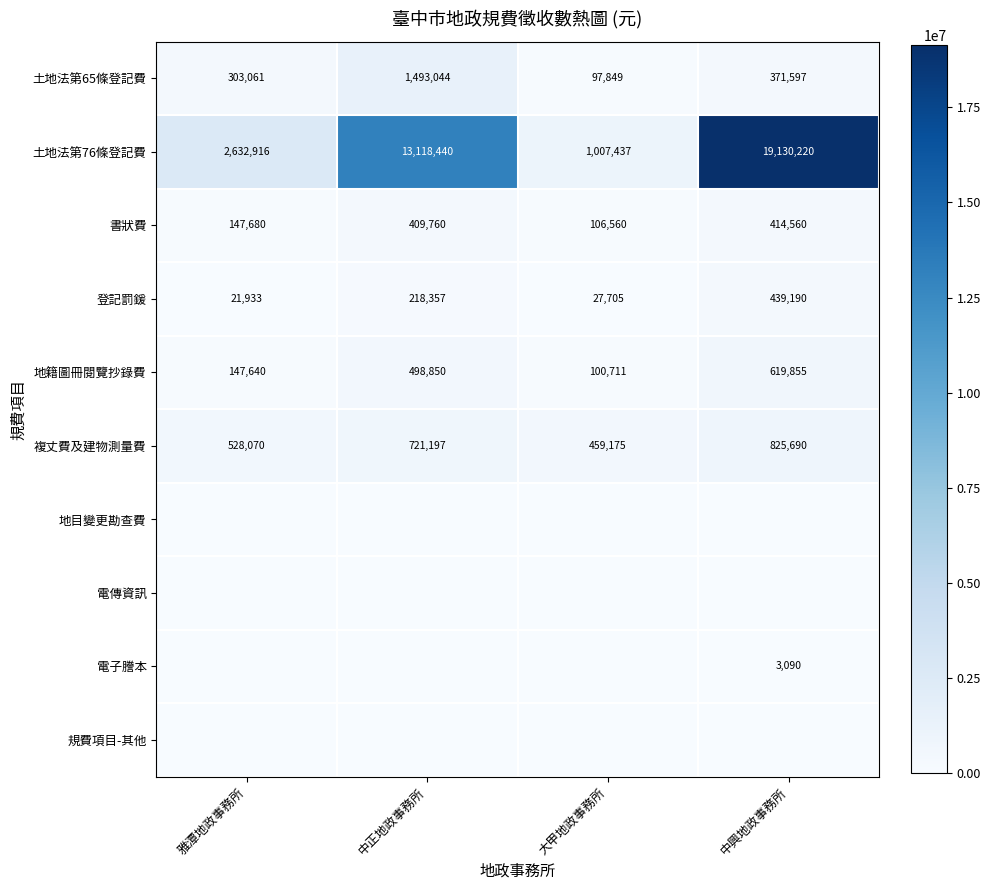

At how many categories does at least one series exceed 7952543?

2